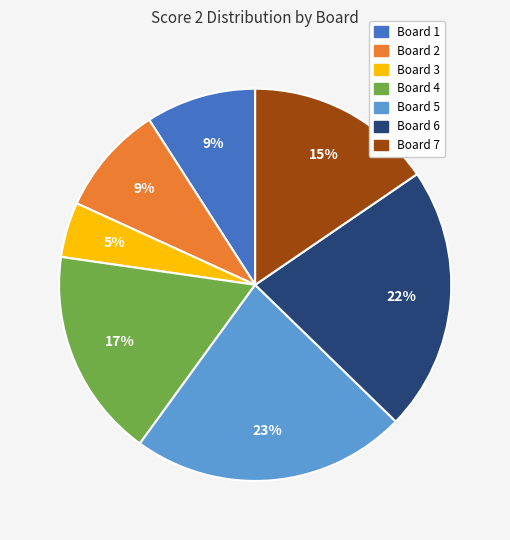

How many slices are in this pie chart?

7